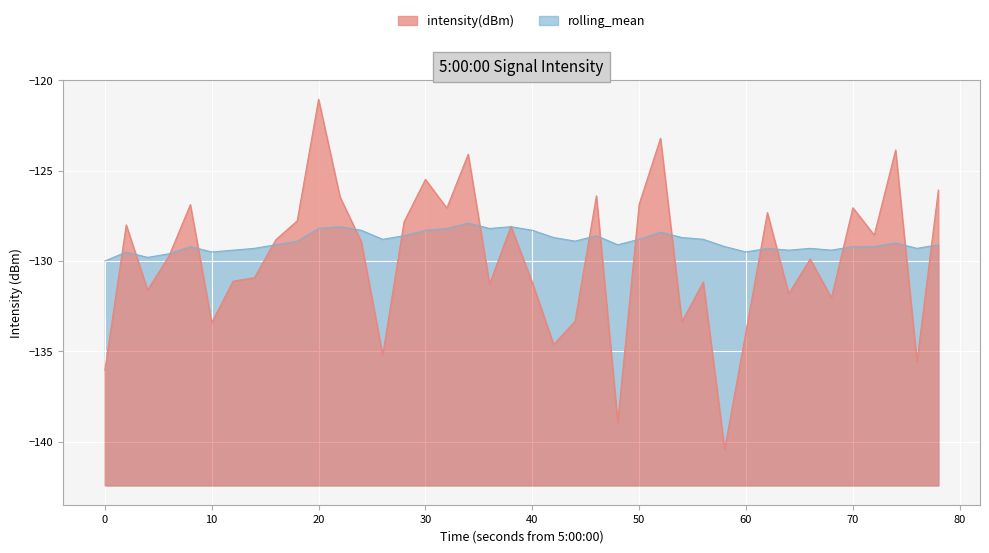

Is it true that intensity(dBm) equals -27.0 at 30?

False